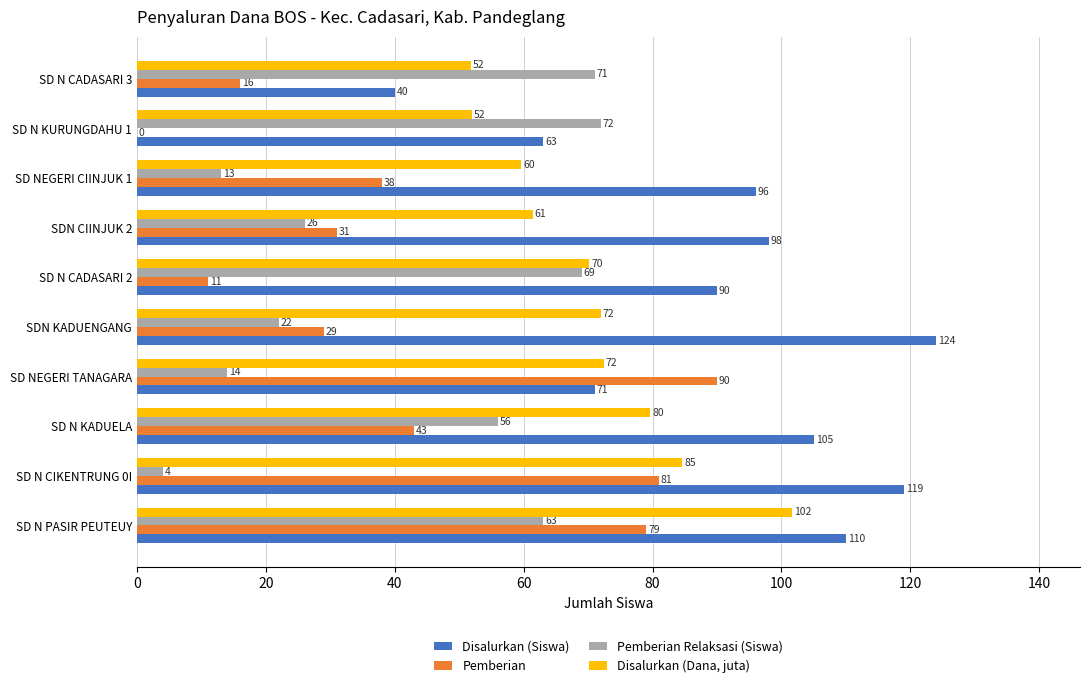

The value of Disalurkan (Dana, juta) at SD N CADASARI 3 is 23.8. True or false?

False